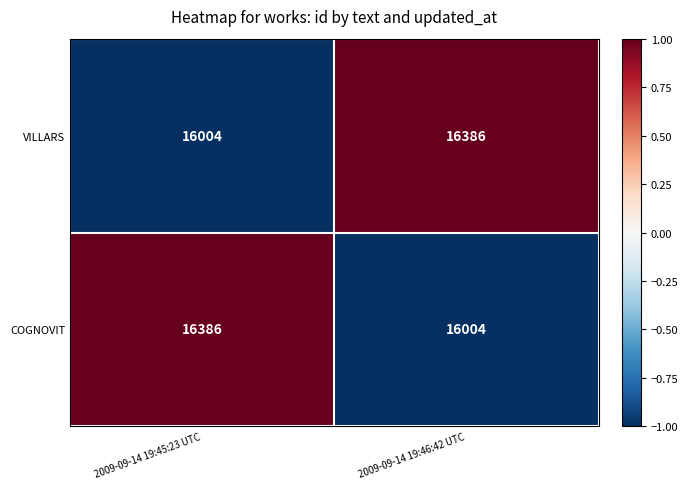

What is the difference between the highest and lowest values at 2009-09-14 19:46:42 UTC?

382